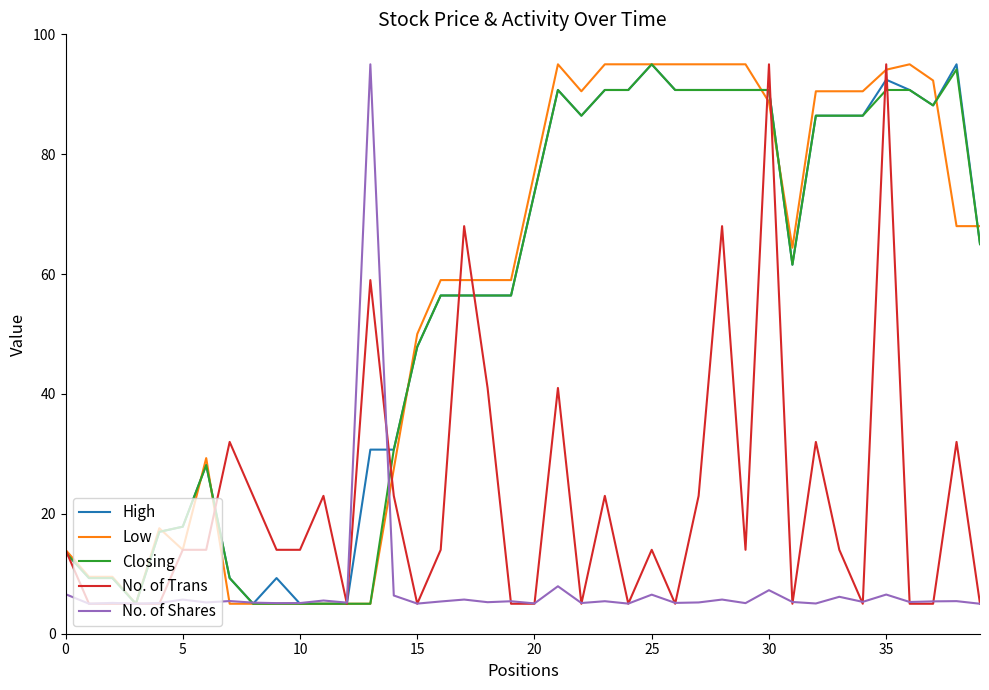

What is the maximum value shown in the chart?

95.0